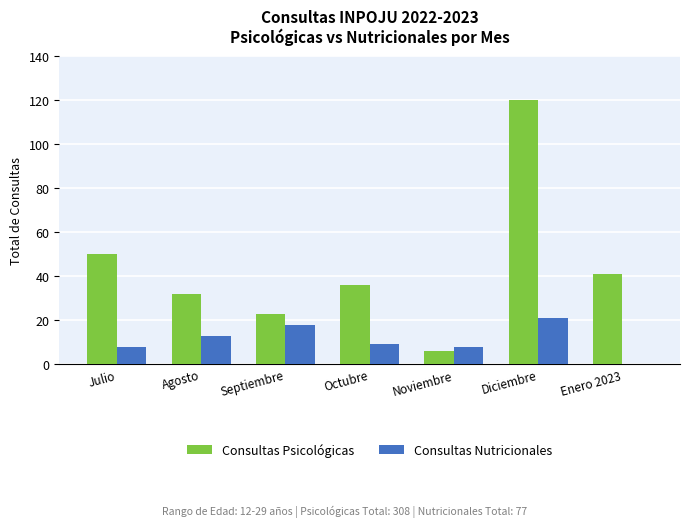

True or false: Consultas Psicológicas has a value of 9 at Agosto.

False